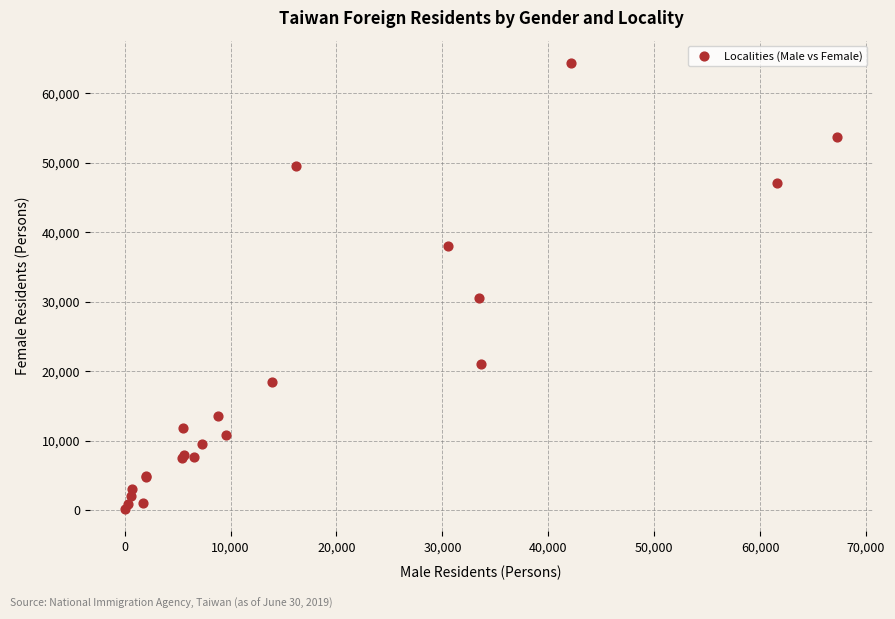

What Y value in the scatter plot is closest to 32269?

30495